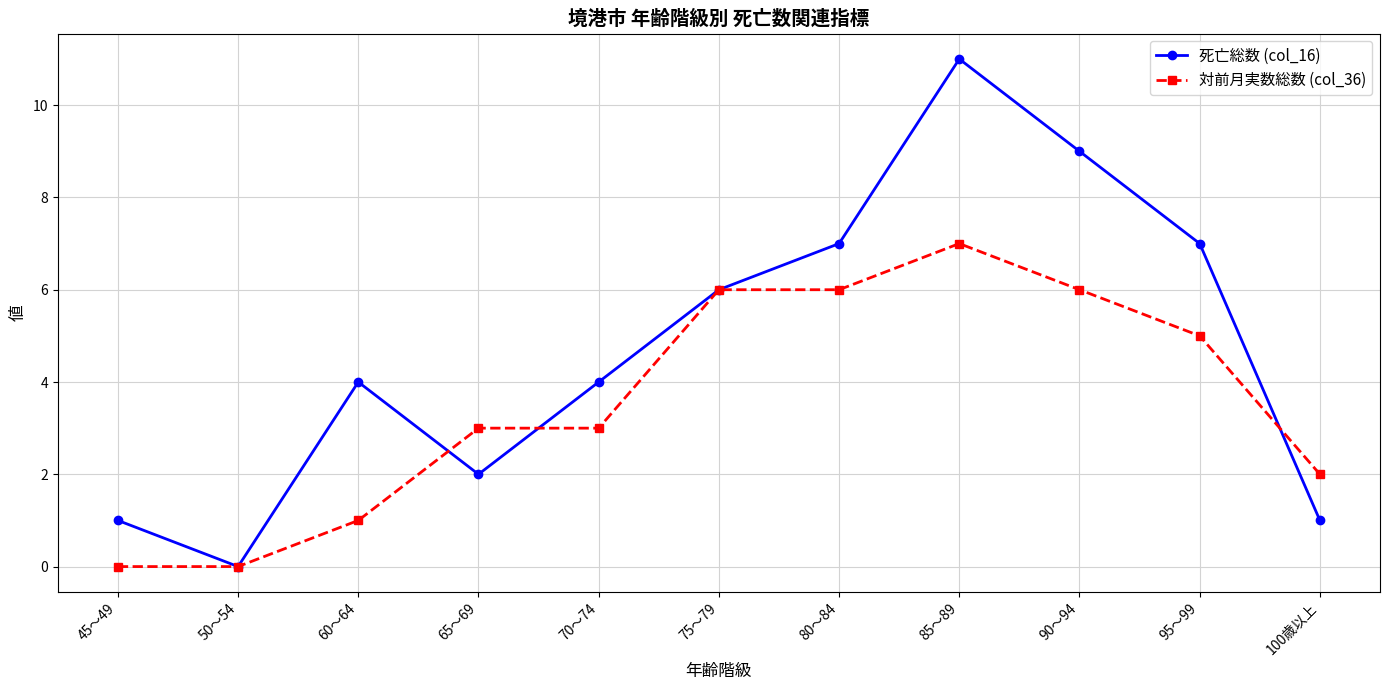

In 死亡総数 (col_16), how many points are higher than both neighbors (excluding endpoints)?

2